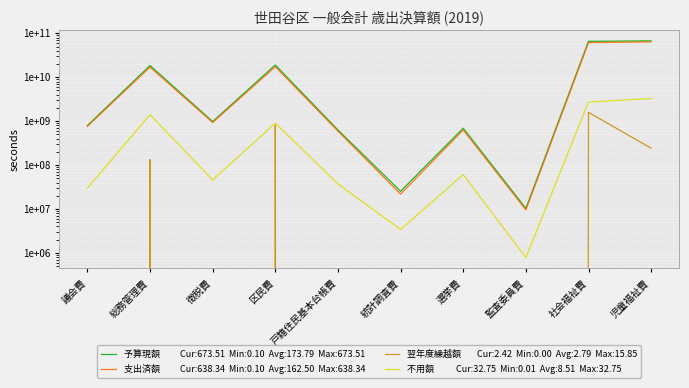

Which label corresponds to the largest value in the chart?

児童福祉費